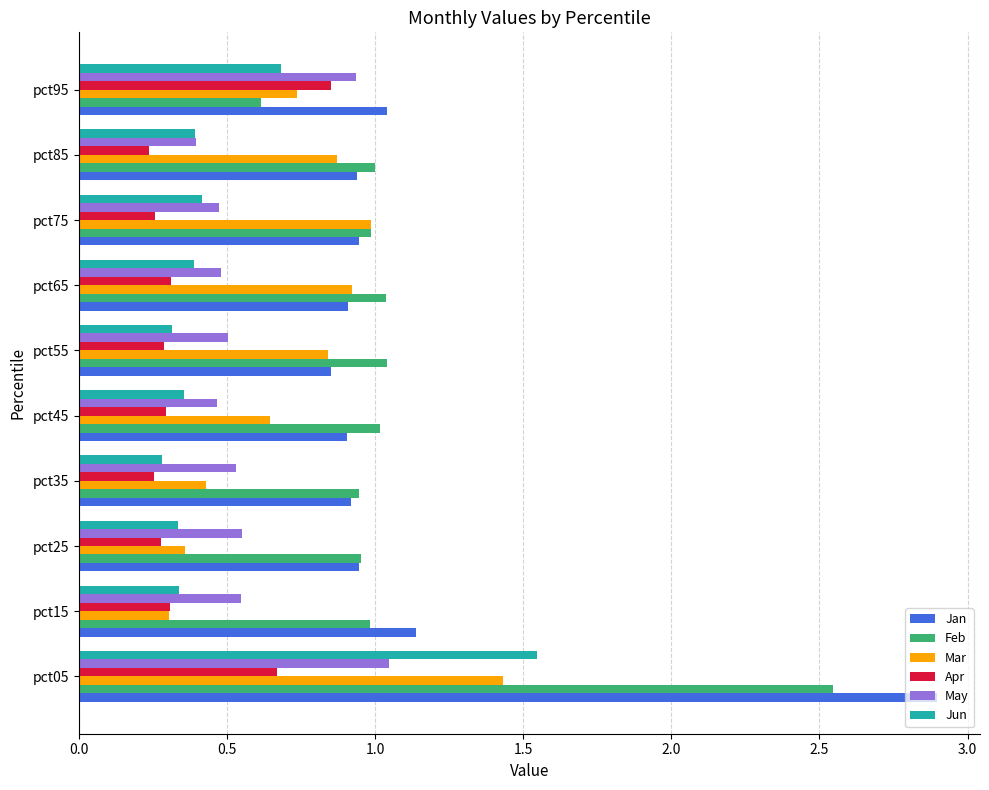

At which category does the chart reach its peak across all series?

pct05